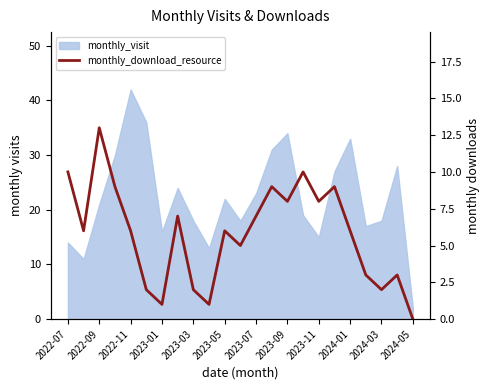

Reading right to left, what are all the values shown in this chart?

0	3	2	3	6	9	8	10	8	9	7	5	6	1	2	7	1	2	6	9	13	6	10